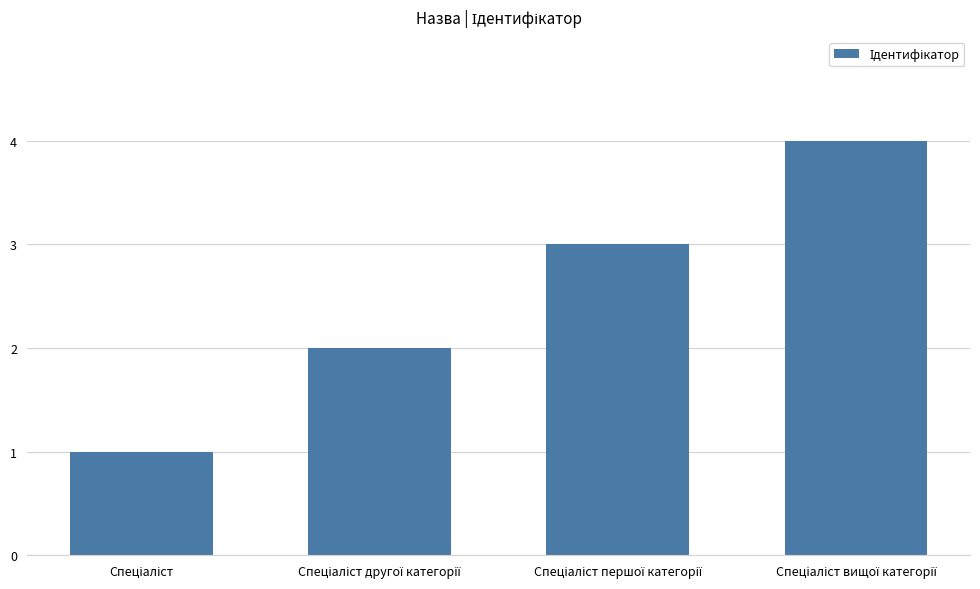

What is the difference between the maximum and minimum values?

3